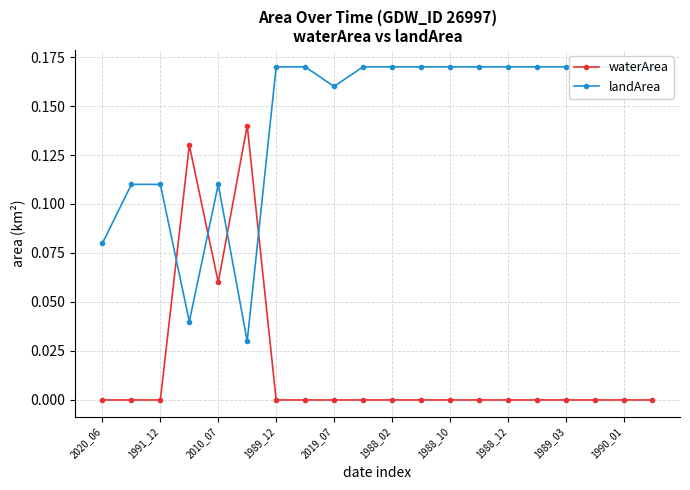

Count the number of data series in this chart.

2